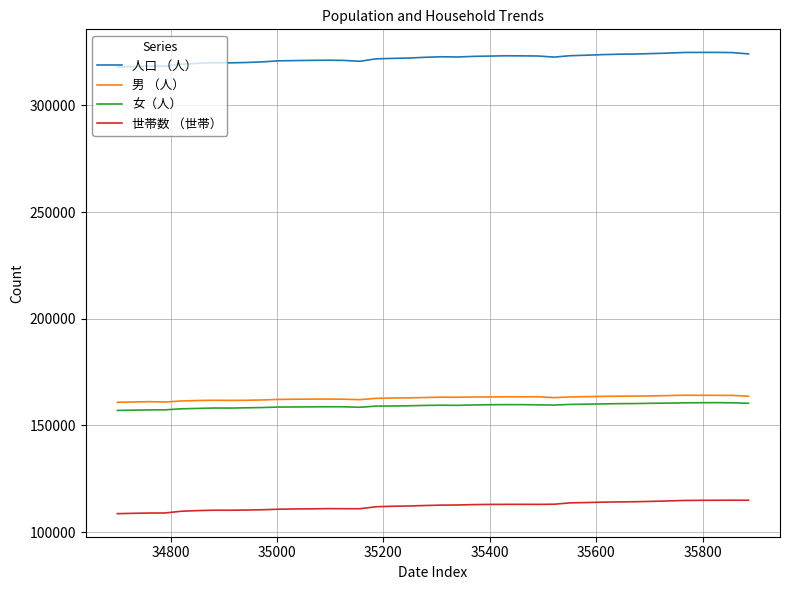

True or false: 男 （人） and 女（人） cross at least once.

False